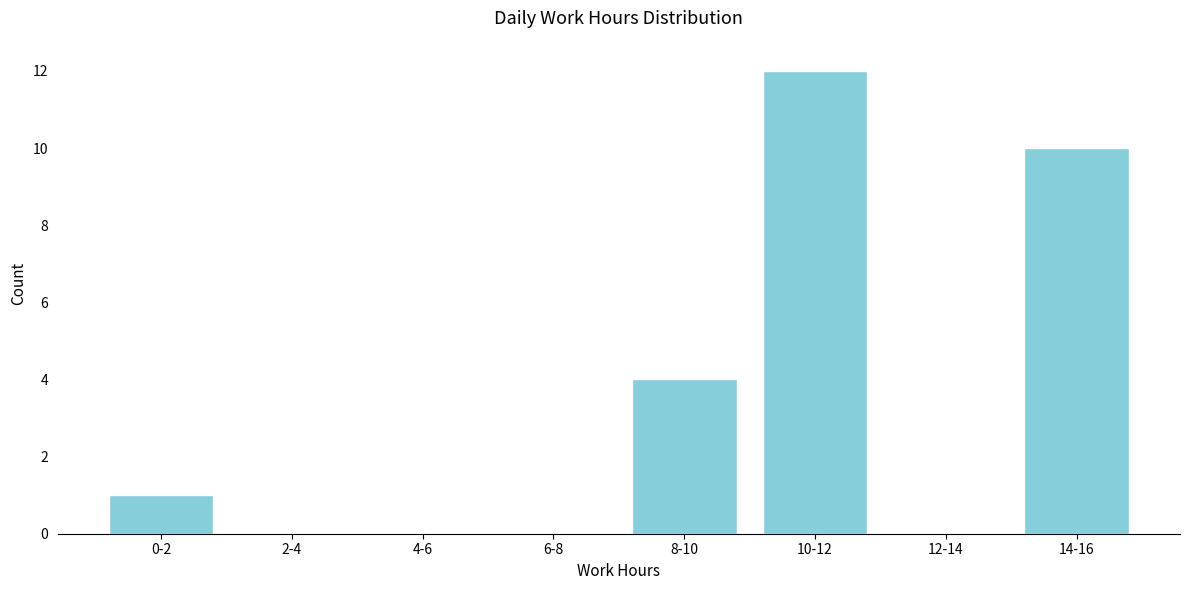

Reading left to right, what are all the values shown in this chart?

0-2=1	2-4=0	4-6=0	6-8=0	8-10=4	10-12=12	12-14=0	14-16=10